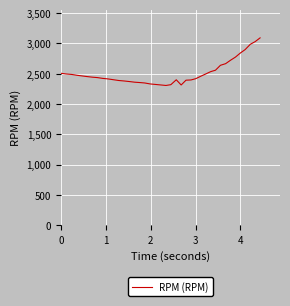

What is the smallest value displayed?

2306